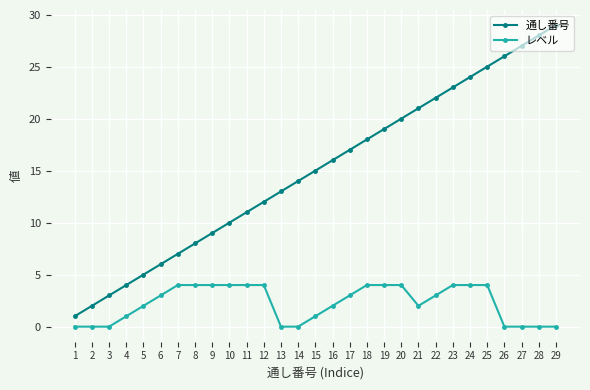

What is the difference between the highest and lowest values at 11?

7